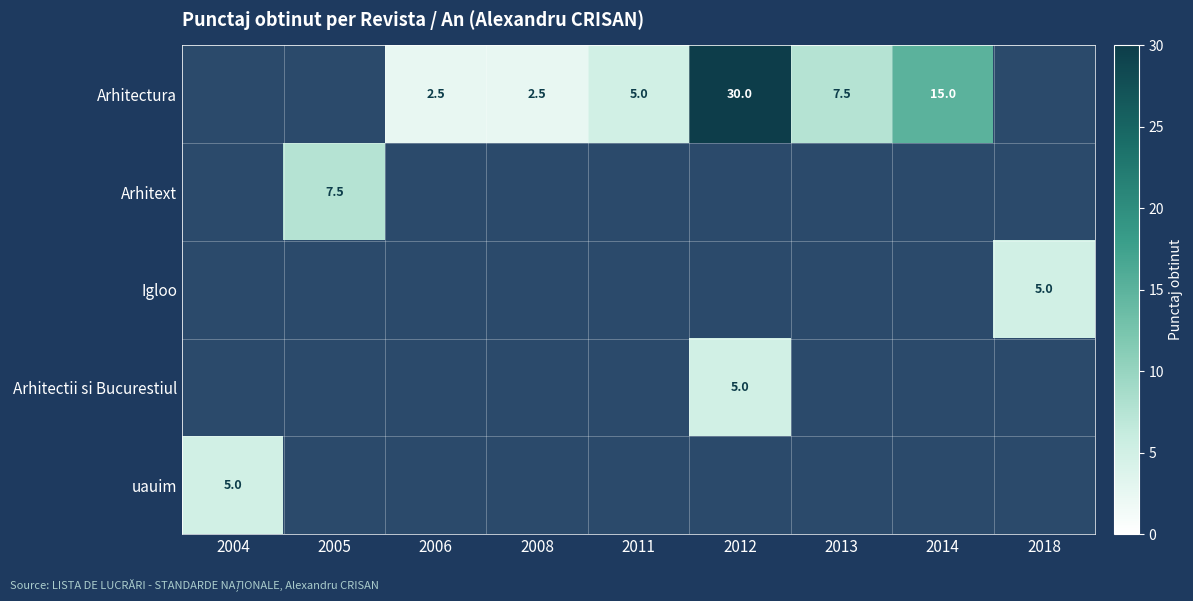

Is it true that Arhitext equals 7.5 at 2005?

True